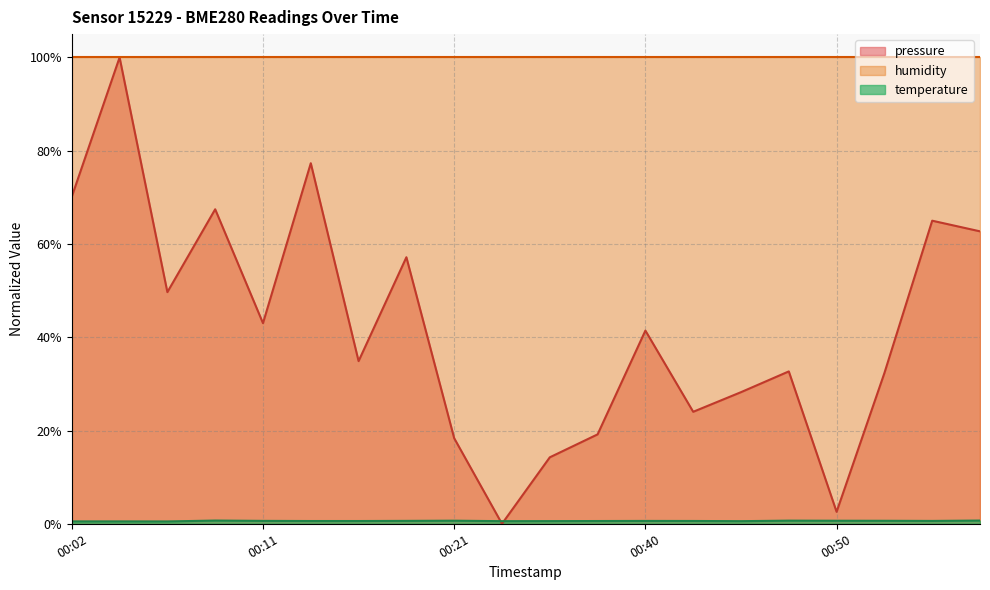

How many intersections are there between pressure and temperature?

2